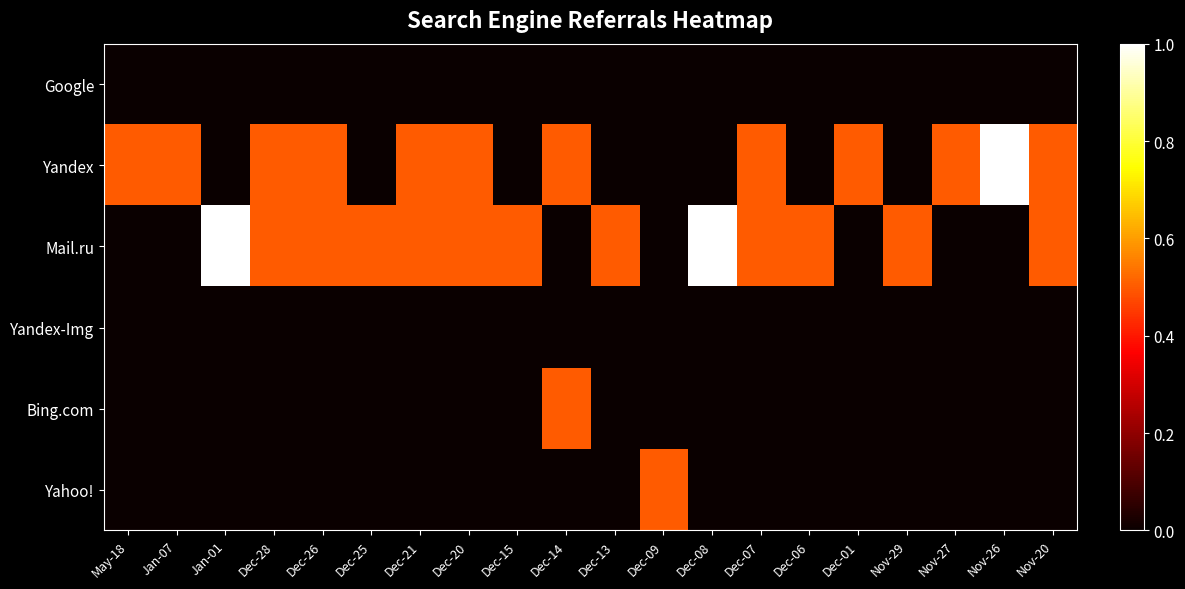

Reading left to right, transcribe all the data shown in this chart.

Google: May-18=0.0	Jan-07=0.0	Jan-01=0.0	Dec-28=0.0	Dec-26=0.0	Dec-25=0.0	Dec-21=0.0	Dec-20=0.0	Dec-15=0.0	Dec-14=0.0	Dec-13=0.0	Dec-09=0.0	Dec-08=0.0	Dec-07=0.0	Dec-06=0.0	Dec-01=0.0	Nov-29=0.0	Nov-27=0.0	Nov-26=0.0	Nov-20=0.0
Yandex: May-18=0.5	Jan-07=0.5	Jan-01=0.0	Dec-28=0.5	Dec-26=0.5	Dec-25=0.0	Dec-21=0.5	Dec-20=0.5	Dec-15=0.0	Dec-14=0.5	Dec-13=0.0	Dec-09=0.0	Dec-08=0.0	Dec-07=0.5	Dec-06=0.0	Dec-01=0.5	Nov-29=0.0	Nov-27=0.5	Nov-26=1.0	Nov-20=0.5
Mail.ru: May-18=0.0	Jan-07=0.0	Jan-01=1.0	Dec-28=0.5	Dec-26=0.5	Dec-25=0.5	Dec-21=0.5	Dec-20=0.5	Dec-15=0.5	Dec-14=0.0	Dec-13=0.5	Dec-09=0.0	Dec-08=1.0	Dec-07=0.5	Dec-06=0.5	Dec-01=0.0	Nov-29=0.5	Nov-27=0.0	Nov-26=0.0	Nov-20=0.5
Yandex-Img: May-18=0.0	Jan-07=0.0	Jan-01=0.0	Dec-28=0.0	Dec-26=0.0	Dec-25=0.0	Dec-21=0.0	Dec-20=0.0	Dec-15=0.0	Dec-14=0.0	Dec-13=0.0	Dec-09=0.0	Dec-08=0.0	Dec-07=0.0	Dec-06=0.0	Dec-01=0.0	Nov-29=0.0	Nov-27=0.0	Nov-26=0.0	Nov-20=0.0
Bing.com: May-18=0.0	Jan-07=0.0	Jan-01=0.0	Dec-28=0.0	Dec-26=0.0	Dec-25=0.0	Dec-21=0.0	Dec-20=0.0	Dec-15=0.0	Dec-14=0.5	Dec-13=0.0	Dec-09=0.0	Dec-08=0.0	Dec-07=0.0	Dec-06=0.0	Dec-01=0.0	Nov-29=0.0	Nov-27=0.0	Nov-26=0.0	Nov-20=0.0
Yahoo!: May-18=0.0	Jan-07=0.0	Jan-01=0.0	Dec-28=0.0	Dec-26=0.0	Dec-25=0.0	Dec-21=0.0	Dec-20=0.0	Dec-15=0.0	Dec-14=0.0	Dec-13=0.0	Dec-09=0.5	Dec-08=0.0	Dec-07=0.0	Dec-06=0.0	Dec-01=0.0	Nov-29=0.0	Nov-27=0.0	Nov-26=0.0	Nov-20=0.0